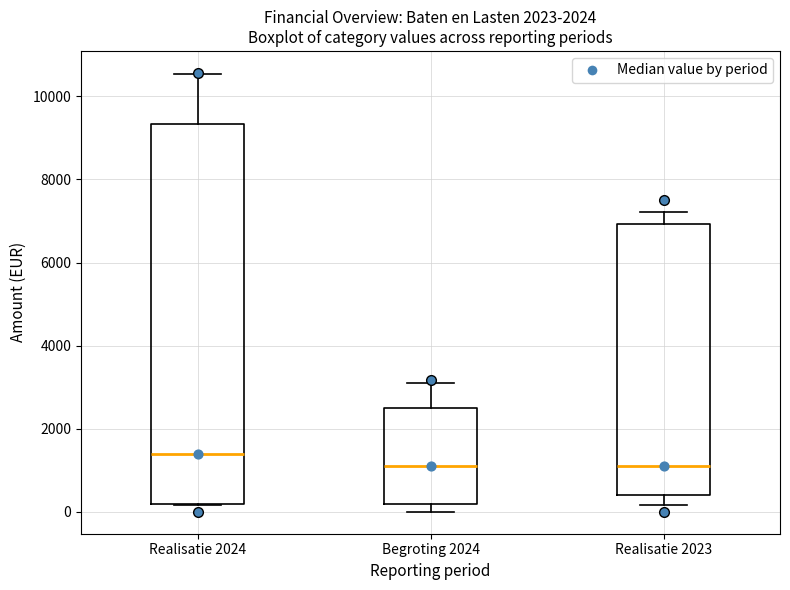

Reading left to right, read every box against the y-axis: the position of its median line, the range the box covers, and the ends of its whiskers. The values are not printed on the chart, so give them approximately, as read against the axis.

Realisatie 2024: median 1400, box 200 to 9400, whiskers 200 to 10600
Begroting 2024: median 1200, box 200 to 2600, whiskers 0 to 3200
Realisatie 2023: median 1000, box 400 to 7000, whiskers 200 to 7200